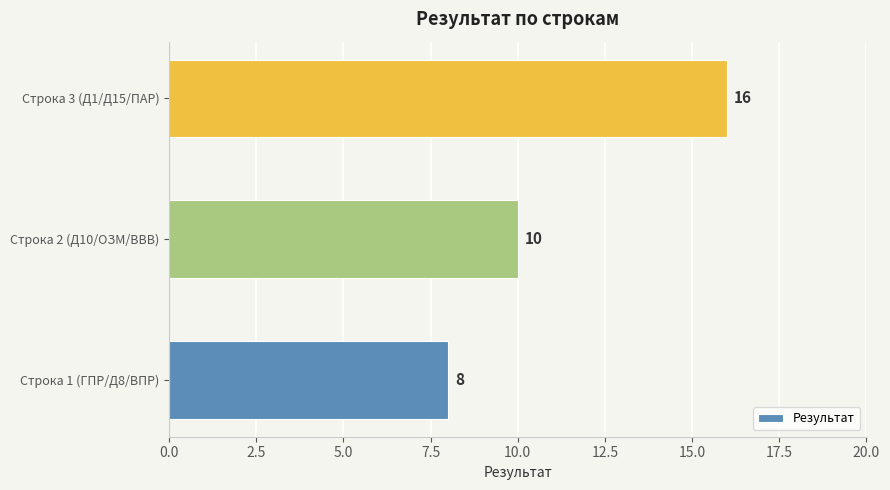

What is the smallest value displayed?

8